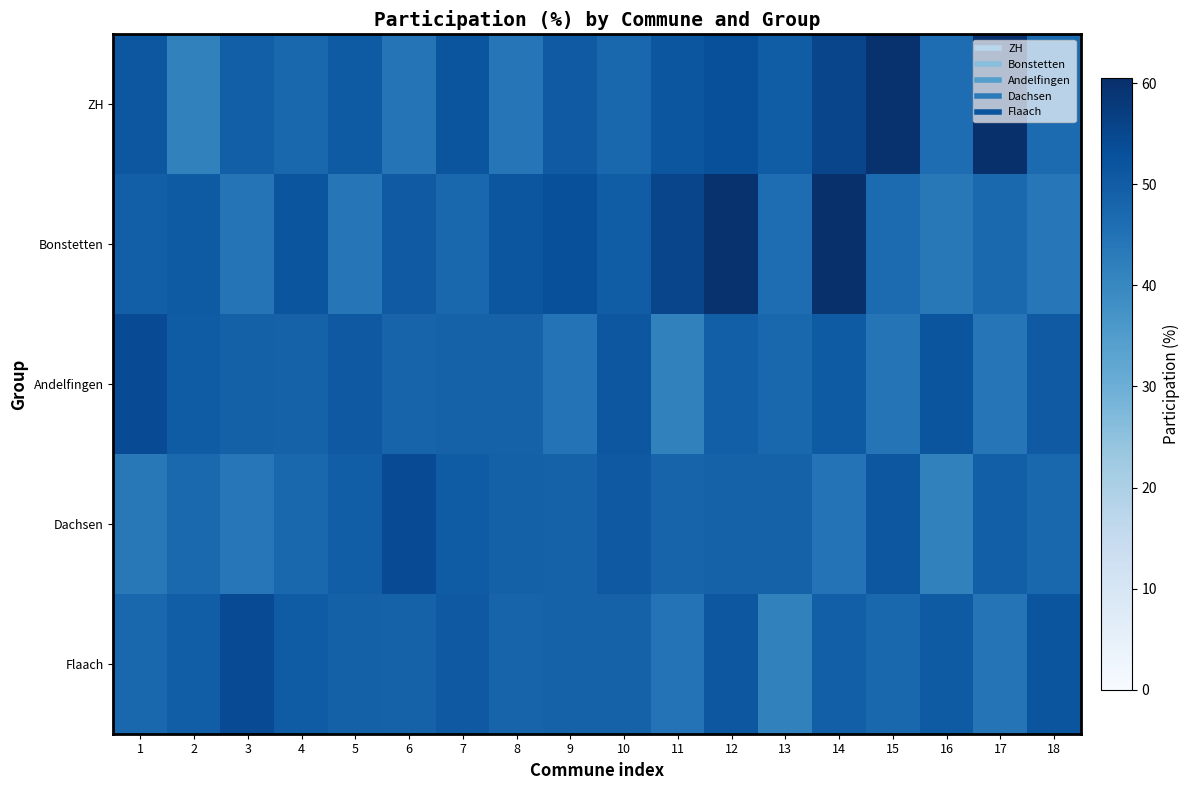

Which series has the largest total across all categories?

ZH